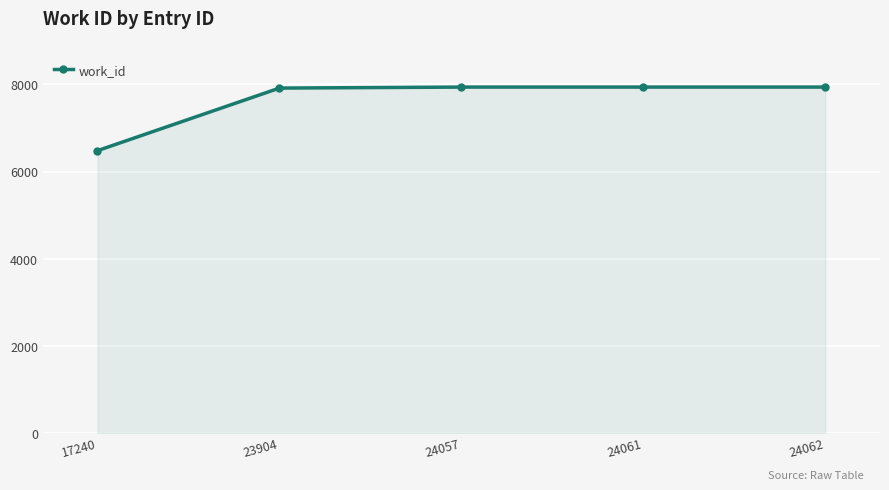

What is the value of the 3rd point from the left?

7938